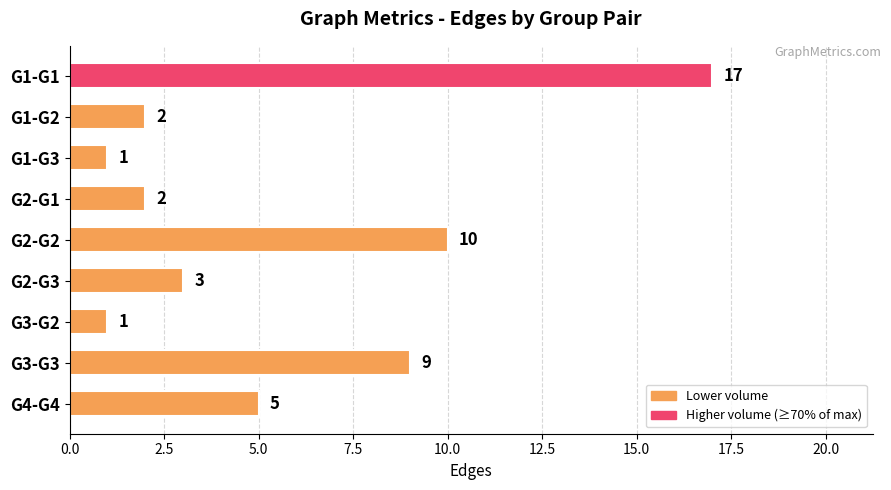

Reading bottom to top, transcribe all the data shown in this chart.

G4-G4=5	G3-G3=9	G3-G2=1	G2-G3=3	G2-G2=10	G2-G1=2	G1-G3=1	G1-G2=2	G1-G1=17